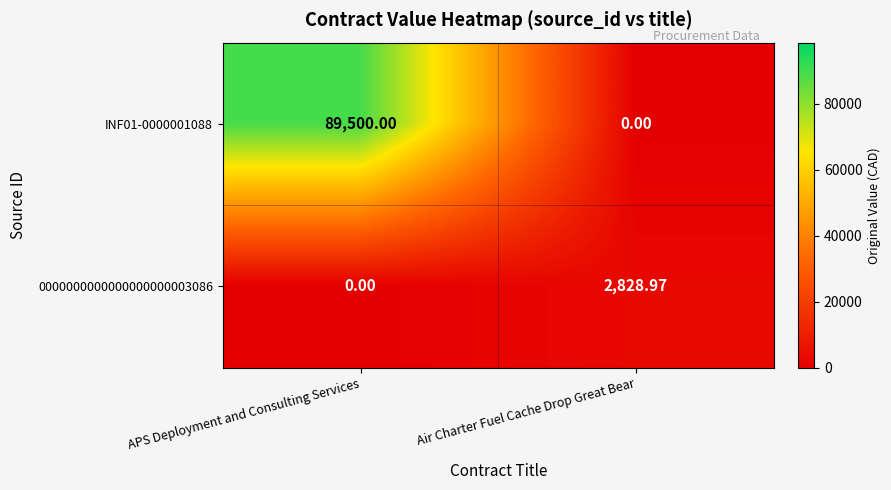

List the labels in order of INF01-0000001088 value, smallest first.

Air Charter Fuel Cache Drop Great Bear, APS Deployment and Consulting Services